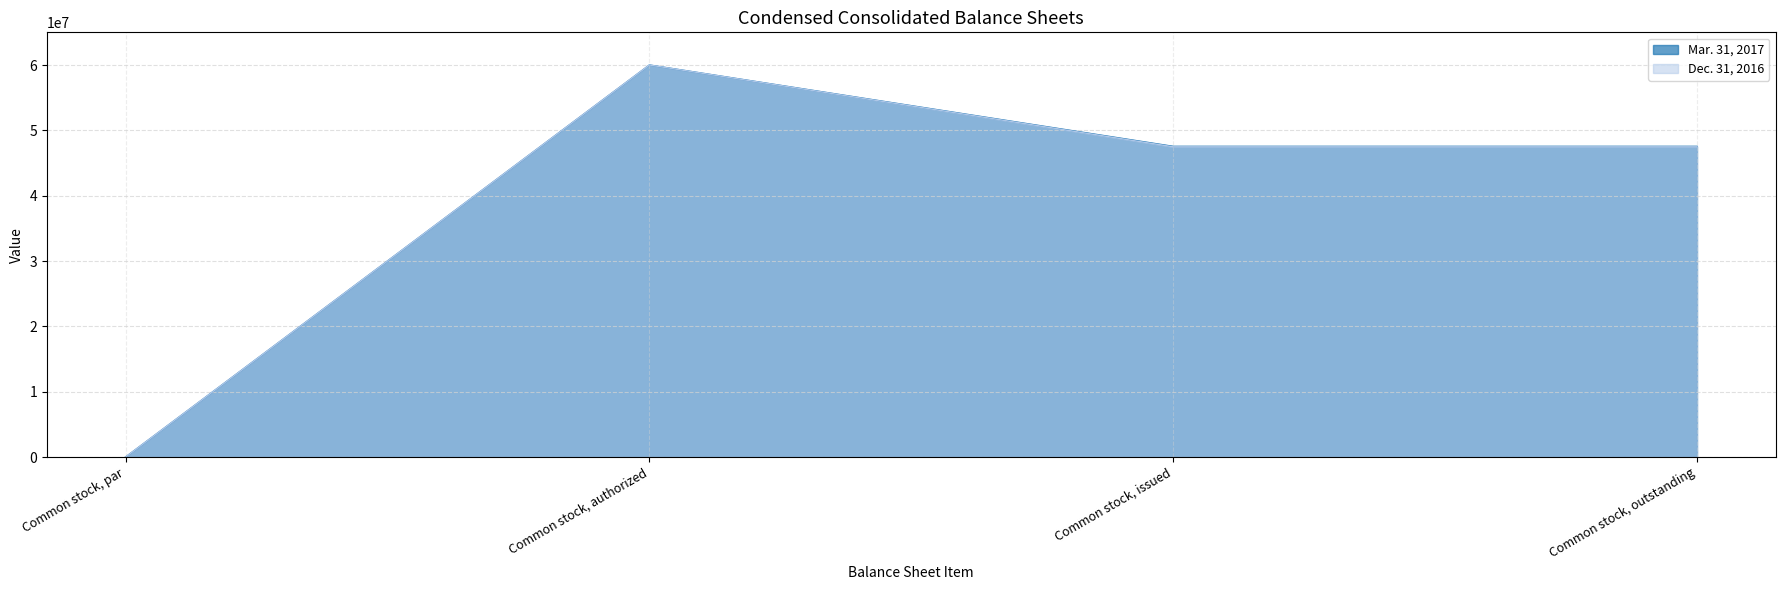

What is the sum of all Mar. 31, 2017 values?

155097971